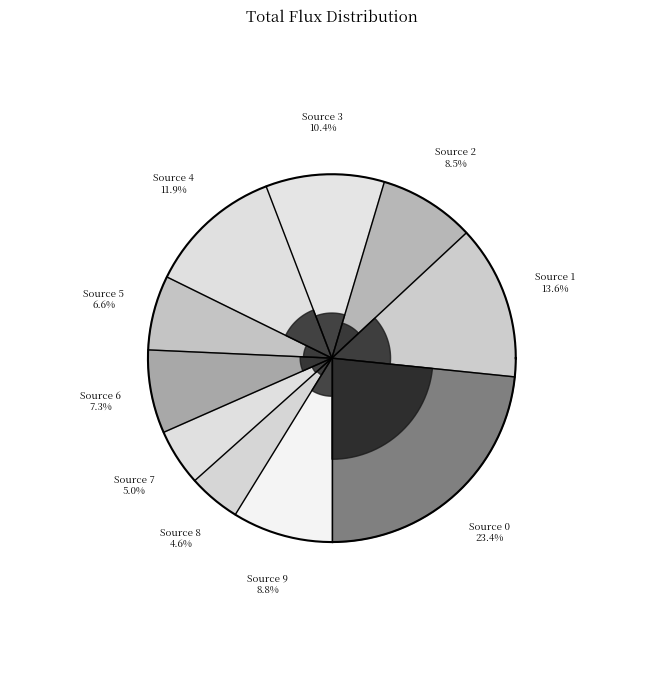

To the nearest percent, what is the difference between the Source 9 and Source 5 slice percentages?

2%